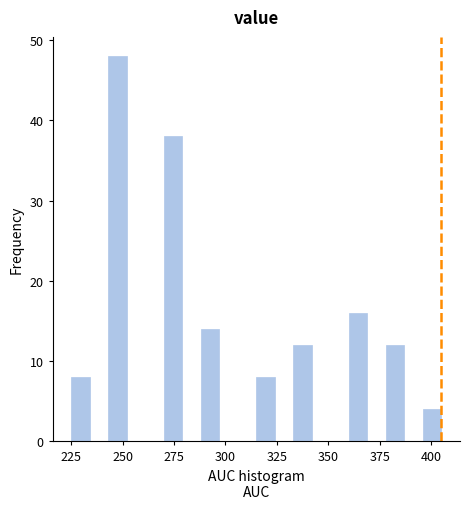

Around what value on the x-axis is the tallest bar? Give the approximate position of its centre, as read against the axis.

250